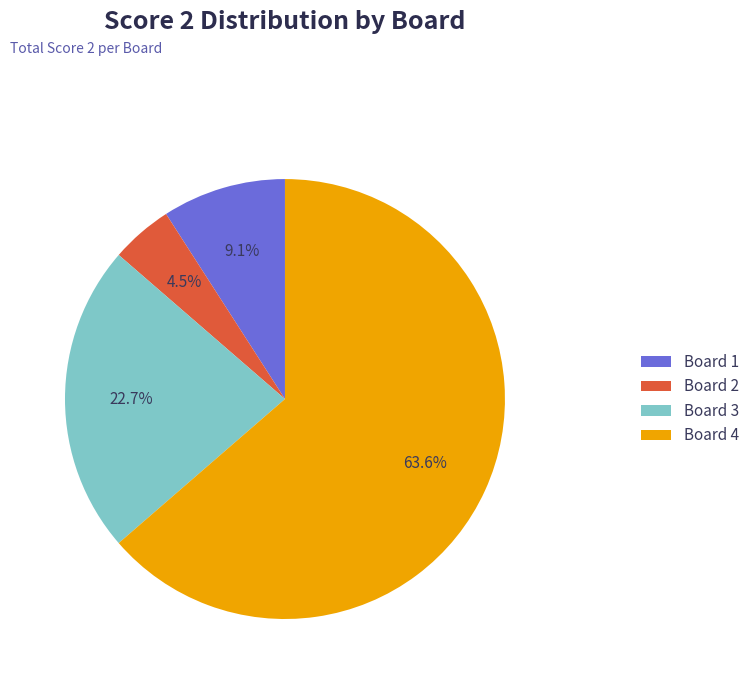

Is it true that Board 3 is 13% of the pie?

False